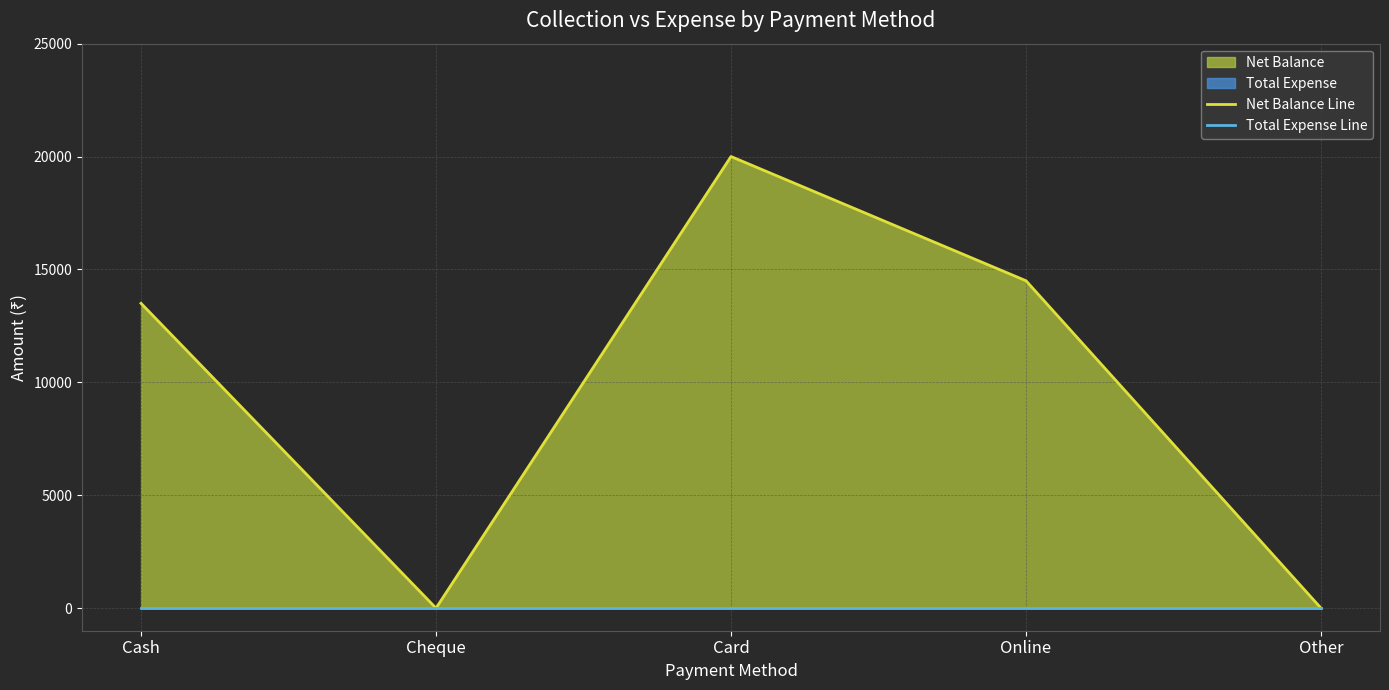

In Net Balance Line, how many points are higher than both neighbors (excluding endpoints)?

1